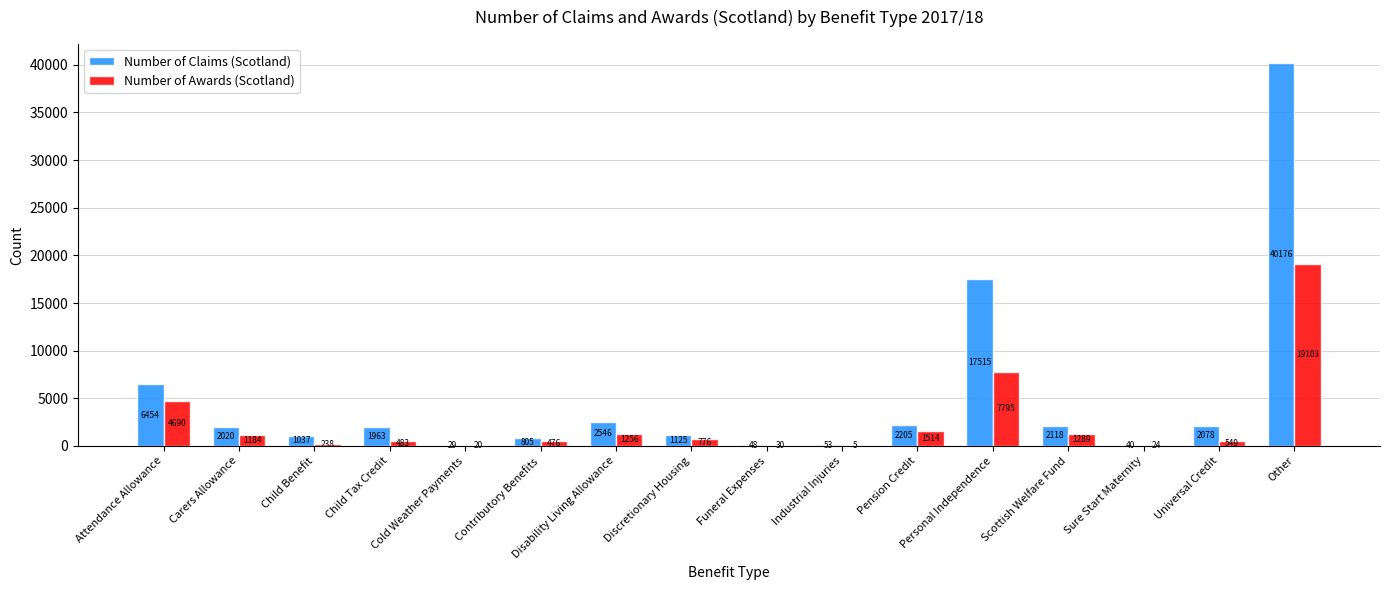

What is the approximate value of Number of Awards (Scotland) at Pension Credit, to the nearest 100?

1500